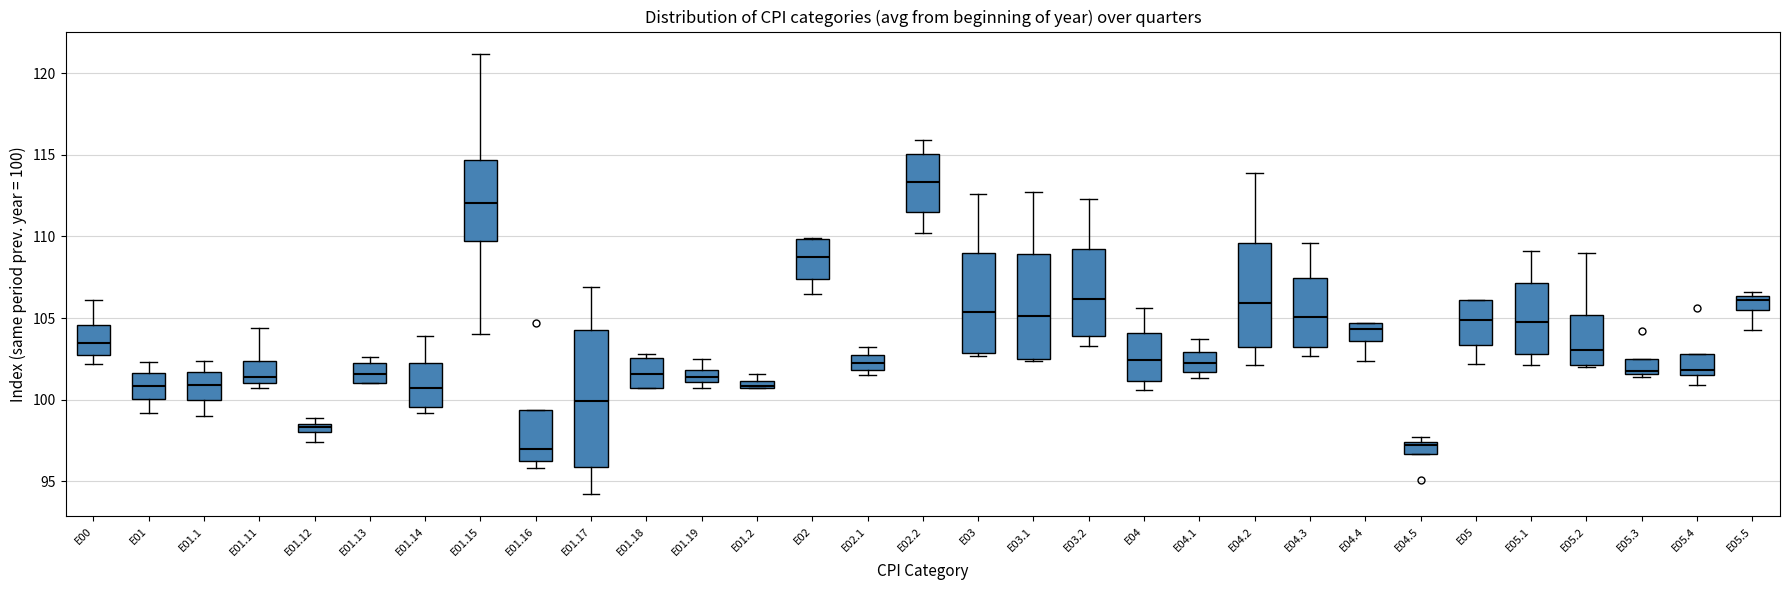

Which box is the tallest, from its lower edge to its upper edge?

E01.17